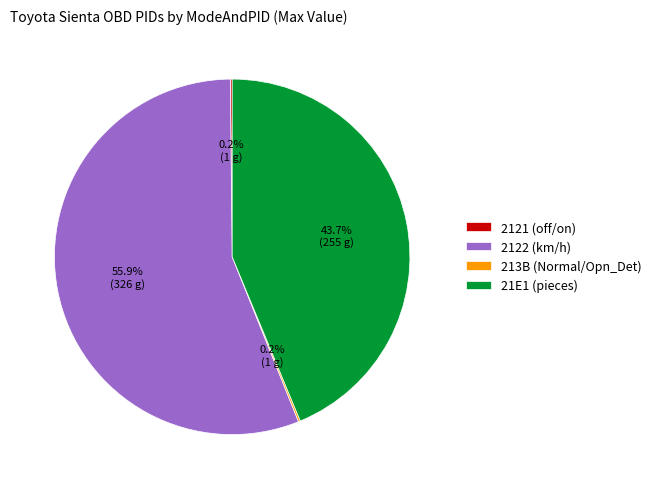

To the nearest percent, what is the difference between the largest and smallest slice percentages?

56%